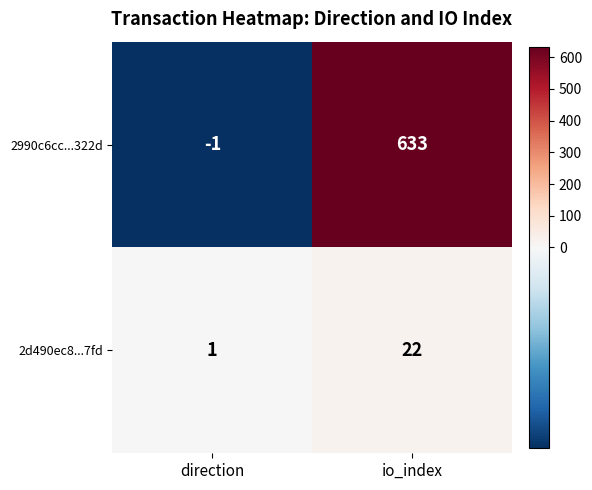

Reading left to right, transcribe all the data shown in this chart.

2990c6cc...322d: -1	633
2d490ec8...7fd: 1	22